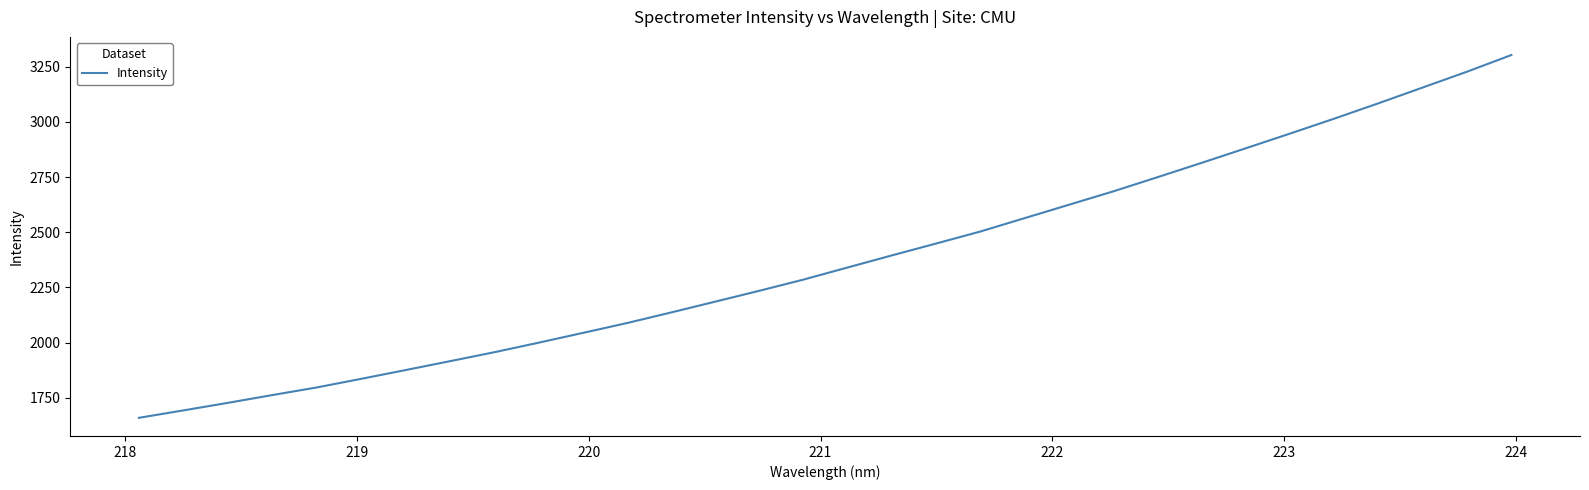

What is the difference between the maximum and minimum values?

1644.7